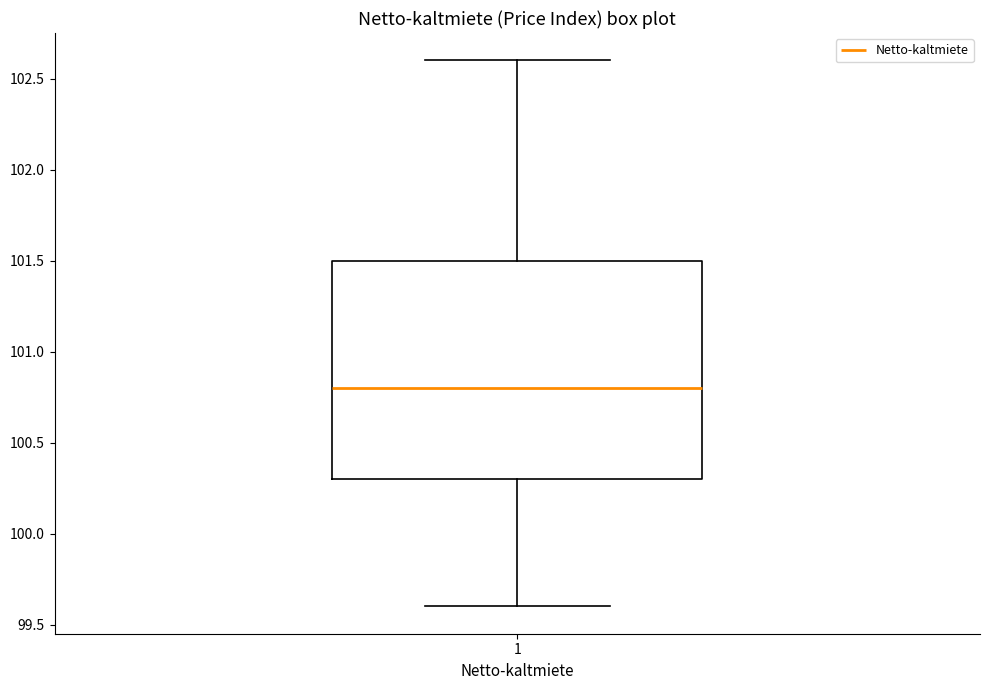

Transcribe this box plot: give where the median line is, the range the box spans, and where the two whiskers end, as read against the y-axis. The values are not printed on the chart, so give them approximately, as read against the axis.

median 100.8, box 100.3 to 101.5, whiskers 99.6 to 102.6